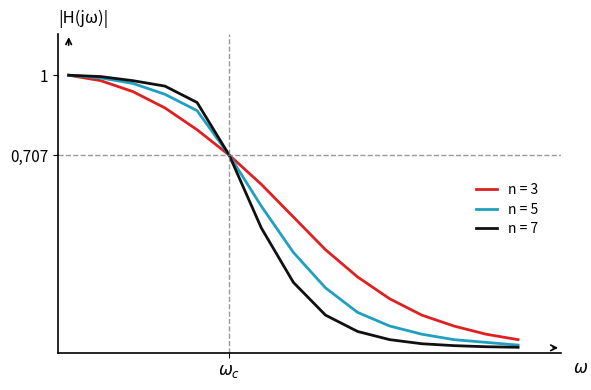

Does the chart display data point markers on the line(s)?

No